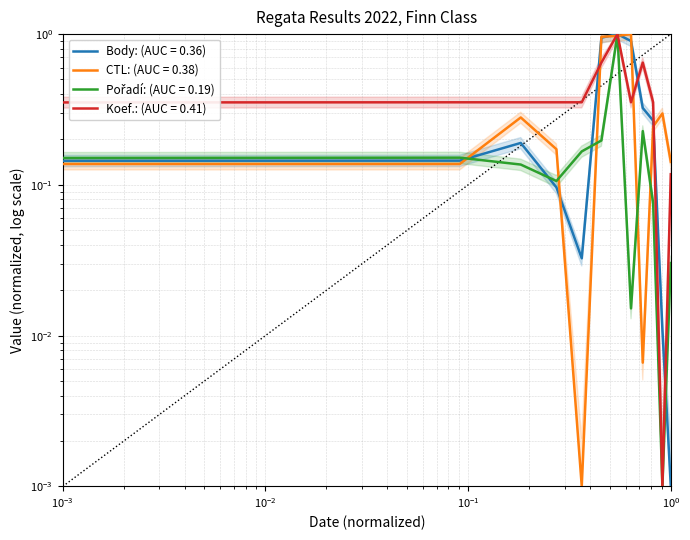

Between 2022-07-04 and 2022-08-26, which series saw the biggest shift?

CTL